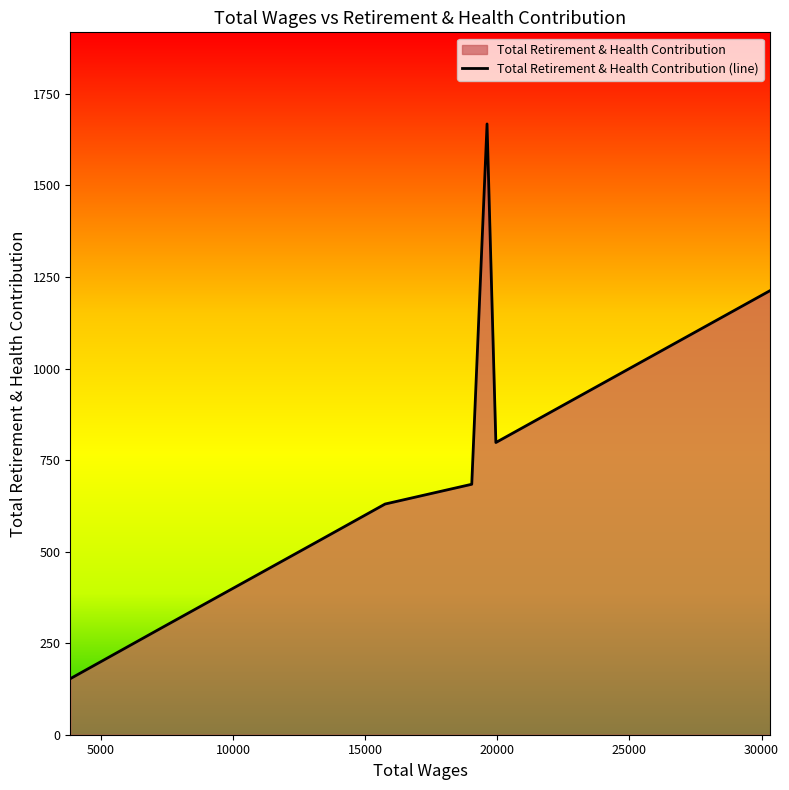

How many interior local valleys (lower than both neighbors) does the data have?

1